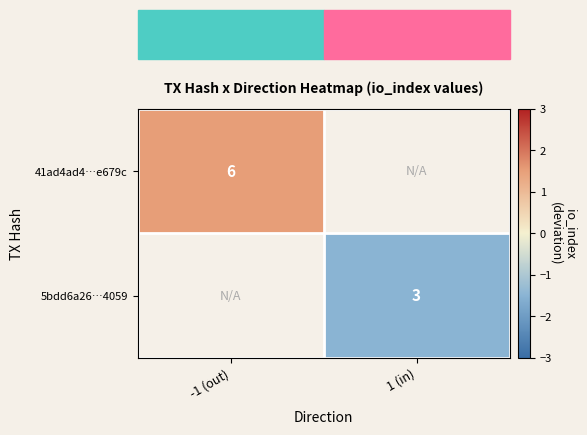

The value of 5bdd6a26…4059 at 1 (in) is -0.8. True or false?

False